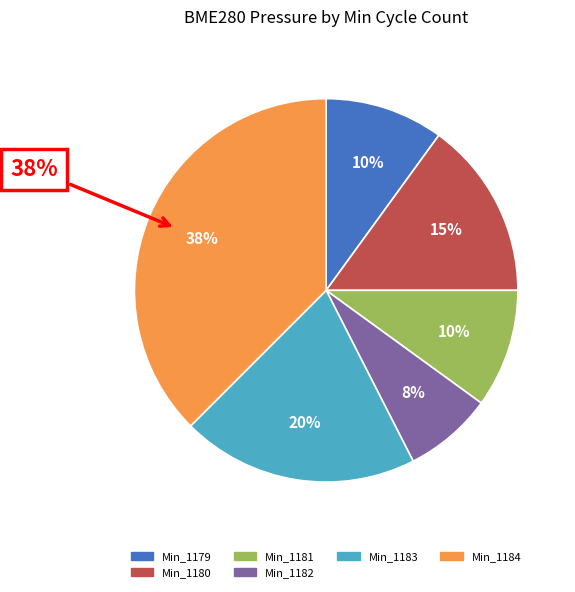

Between 1180 and 1184, which is larger?

1184